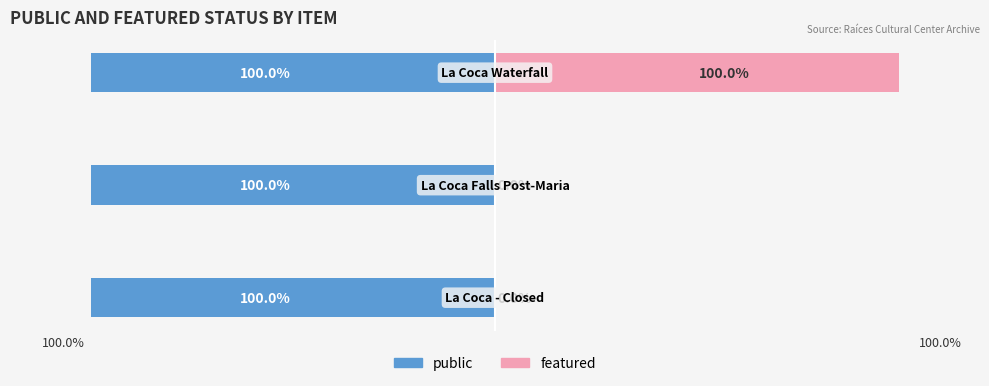

What is the difference between the maximum and second lowest values in the featured series?

100.0